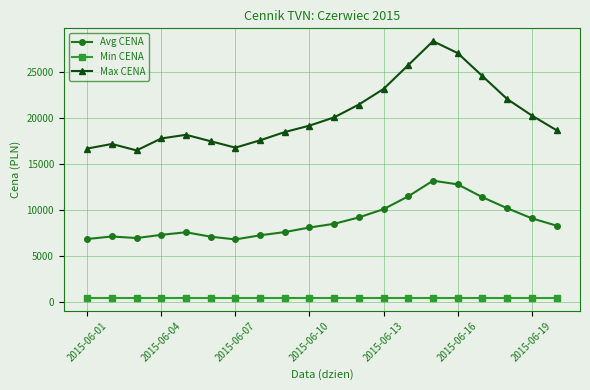

What is the value of the Avg CENA point at the 3rd from the left?

6950